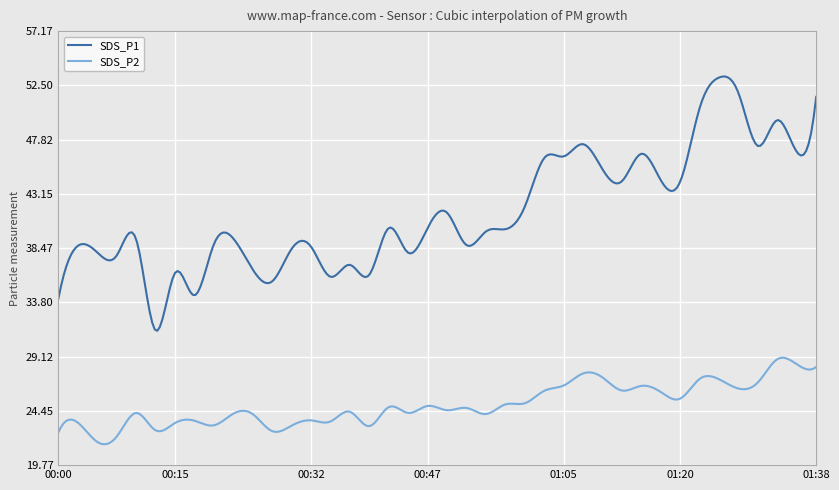

How many lines are shown in the chart?

2